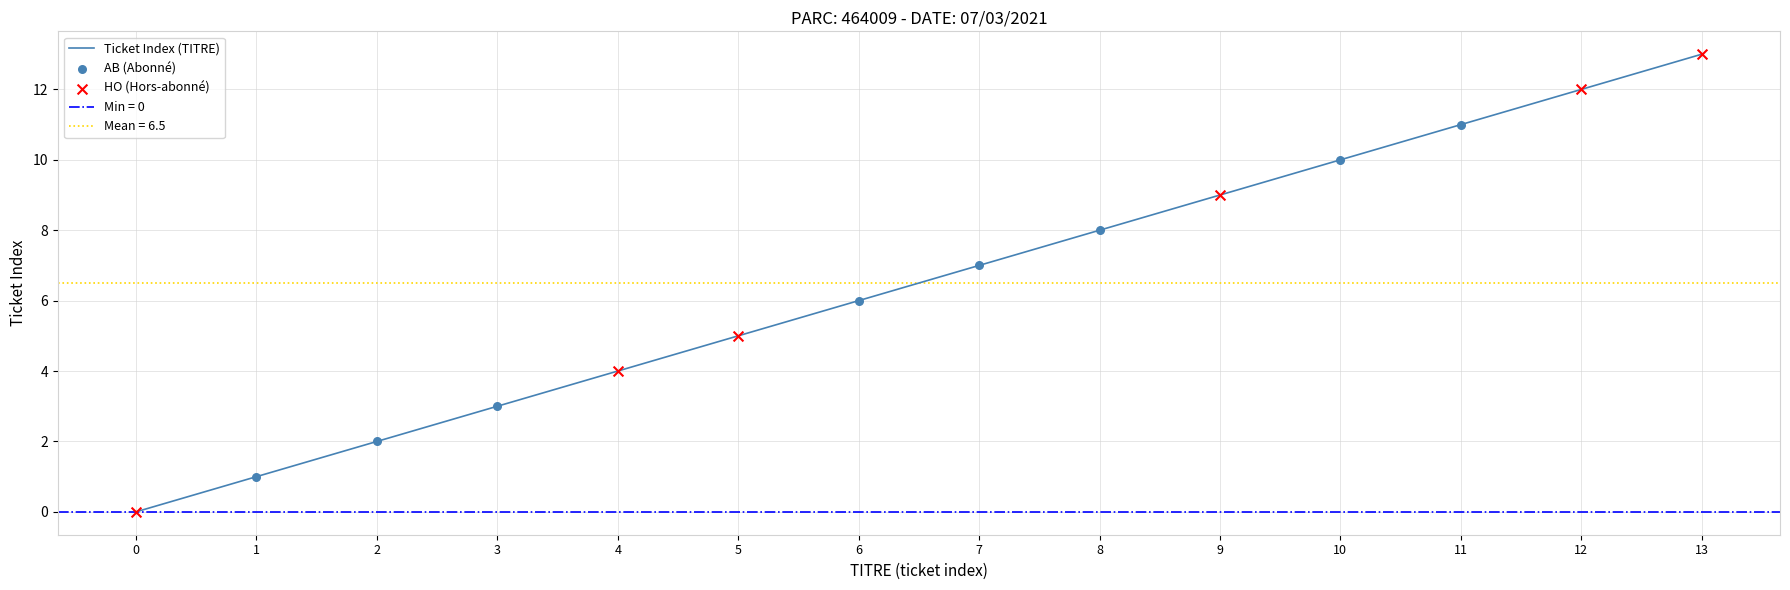

Which has a higher value, 4 or 10?

10